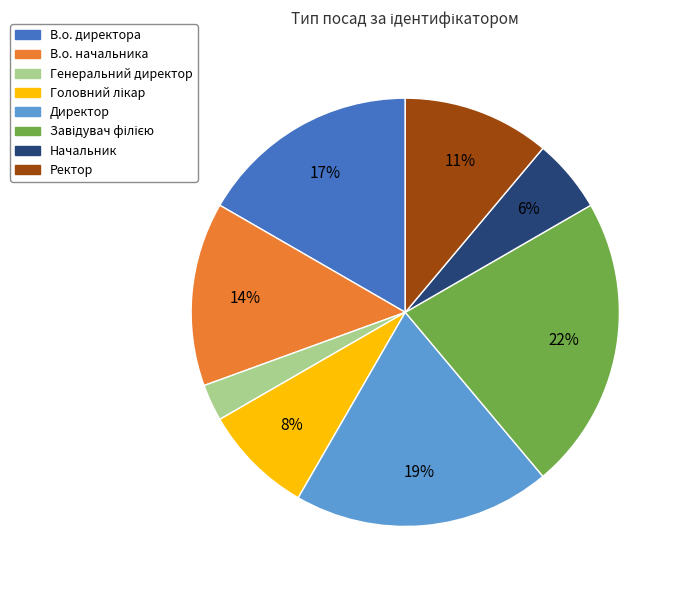

Is it true that Директор is 19% of the pie?

True